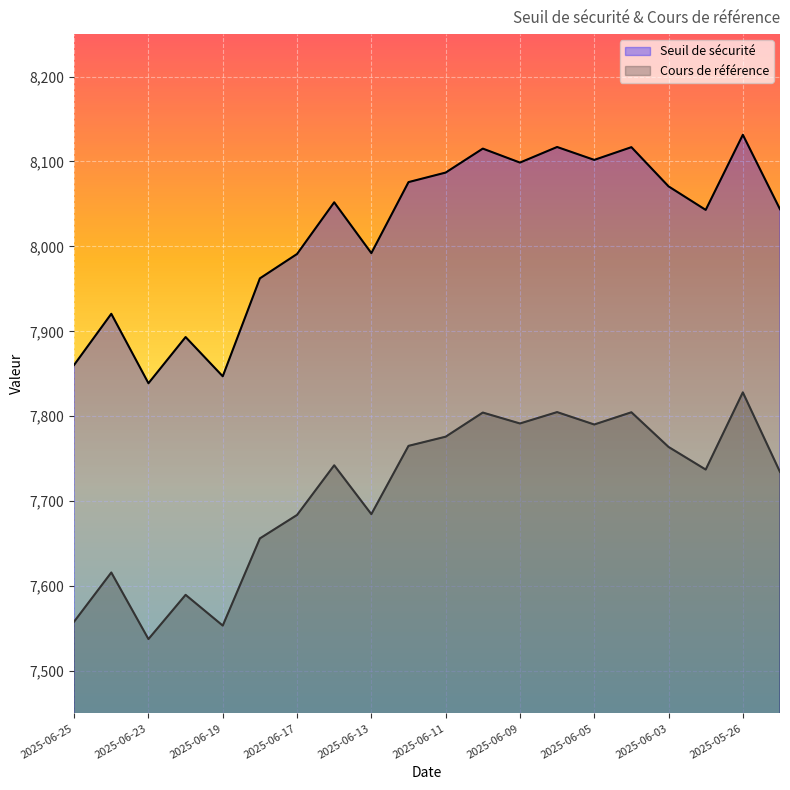

The Cours de référence series shows 7589.7 at 2025-06-20. True or false?

True